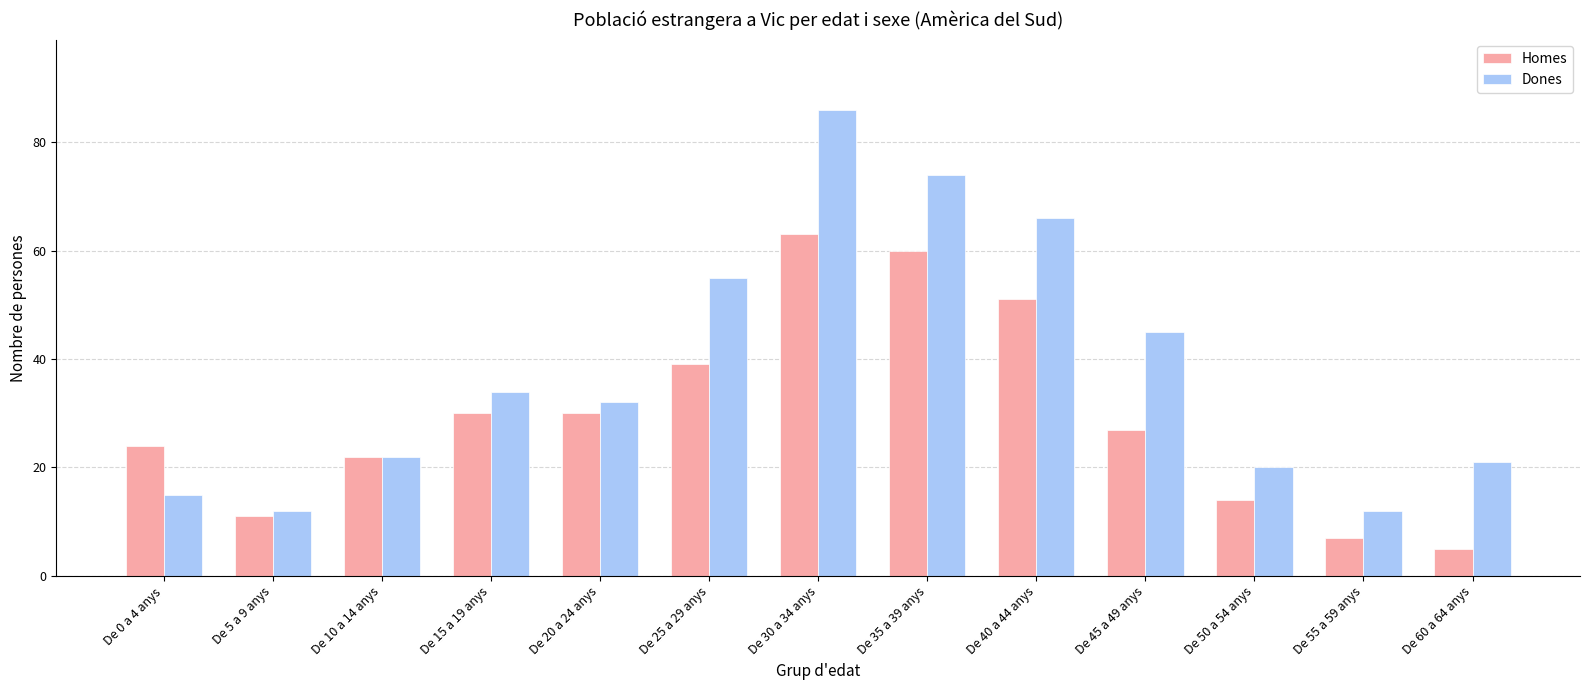

The value of Homes at De 45 a 49 anys is 8. True or false?

False